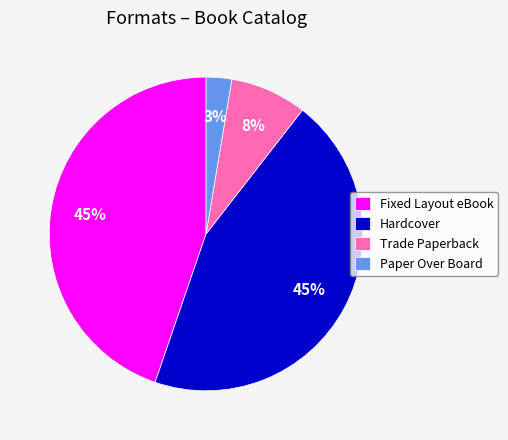

How many slices are in this pie chart?

4